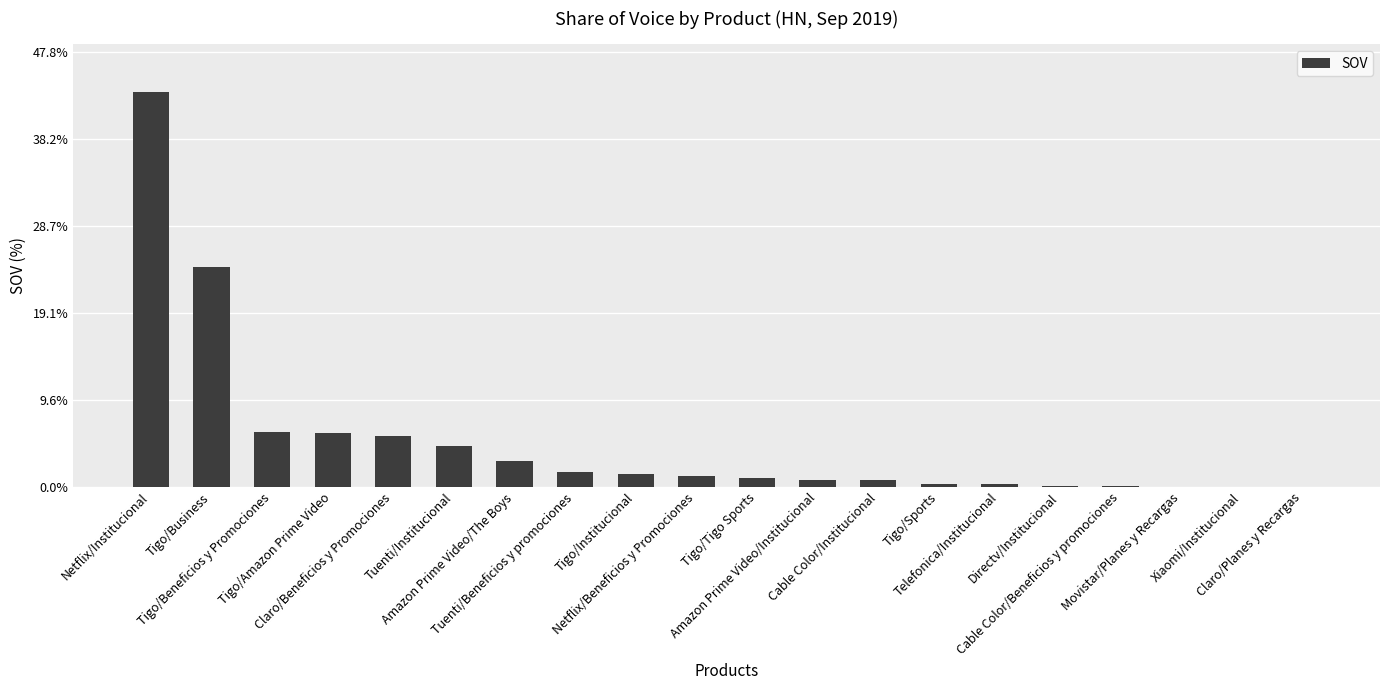

Read the value at Tigo/Institucional.

1.4